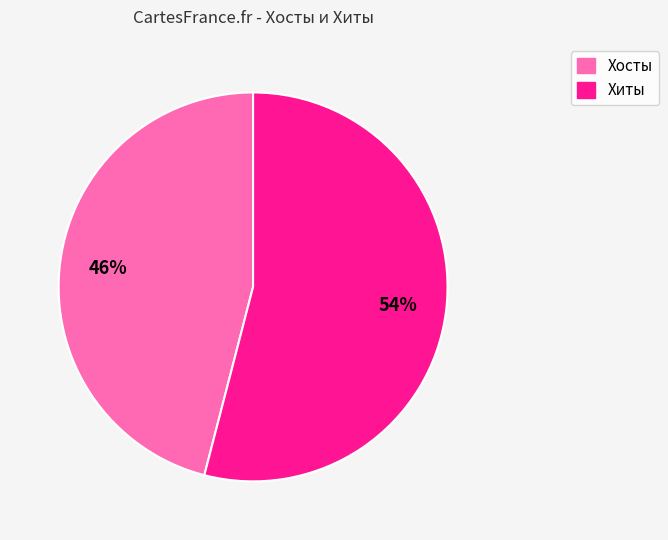

True or false: Хосты accounts for 34% of the total.

False